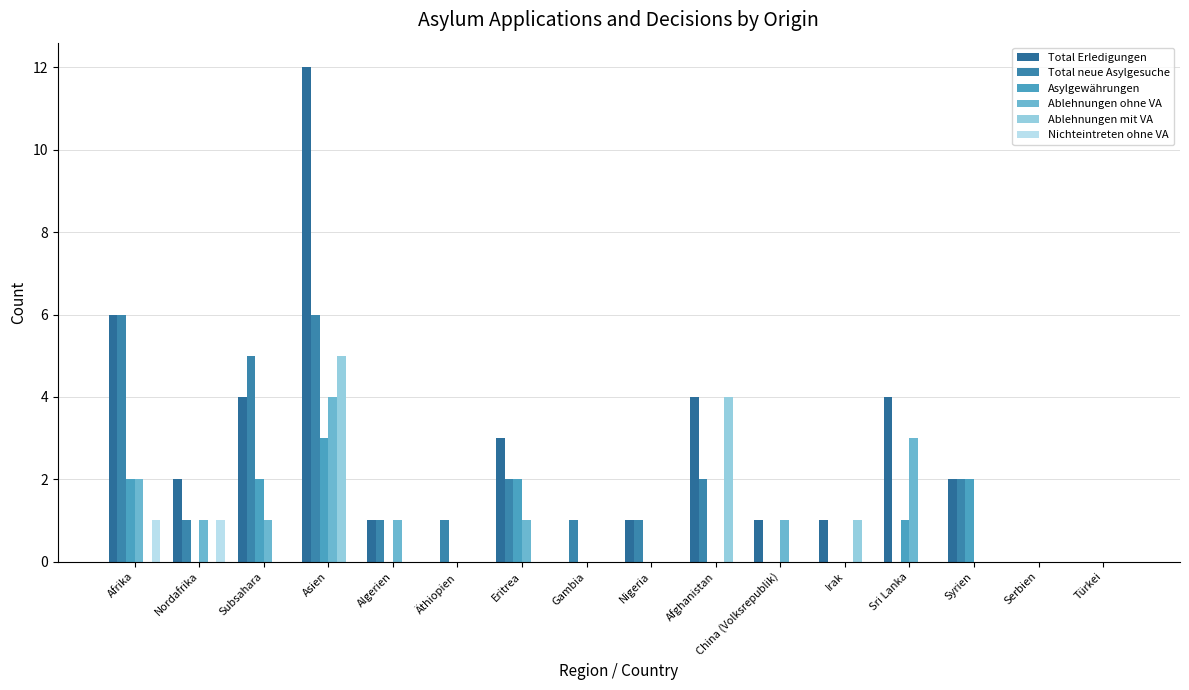

The Total Erledigungen series shows 11 at Afrika. True or false?

False